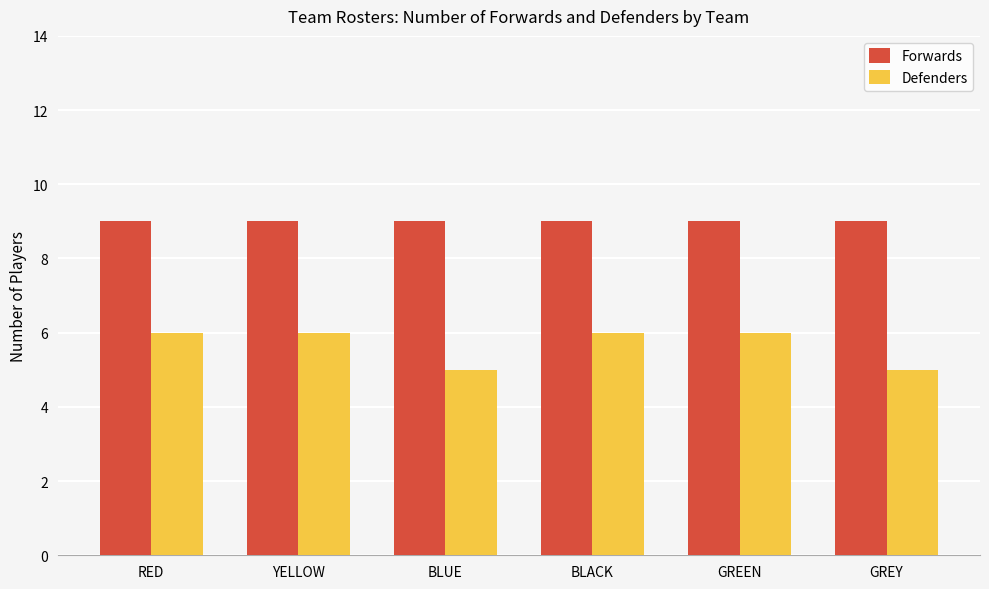

How many Defenders values are between 5 and 6?

6